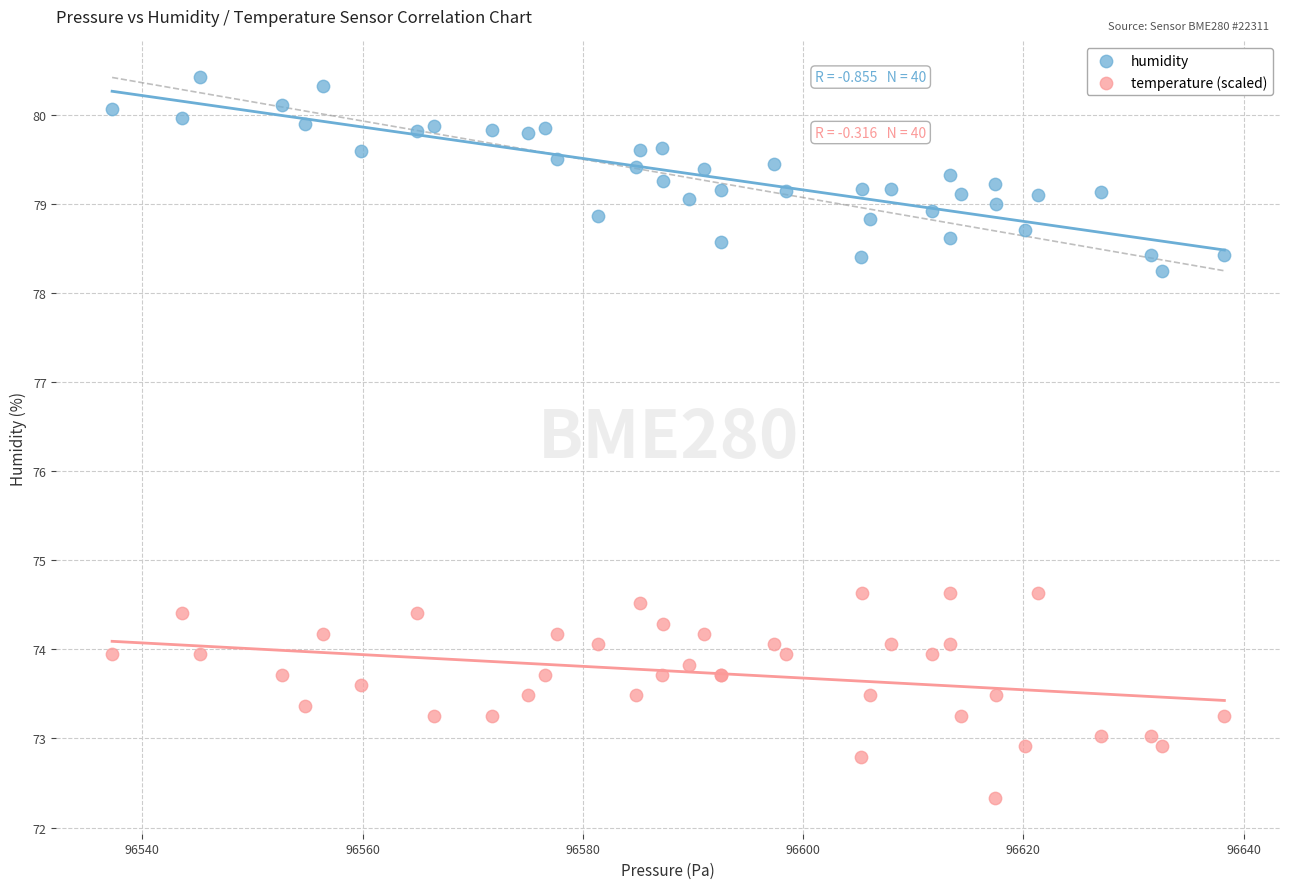

Which series contains the lowest Y value?

temperature (scaled)